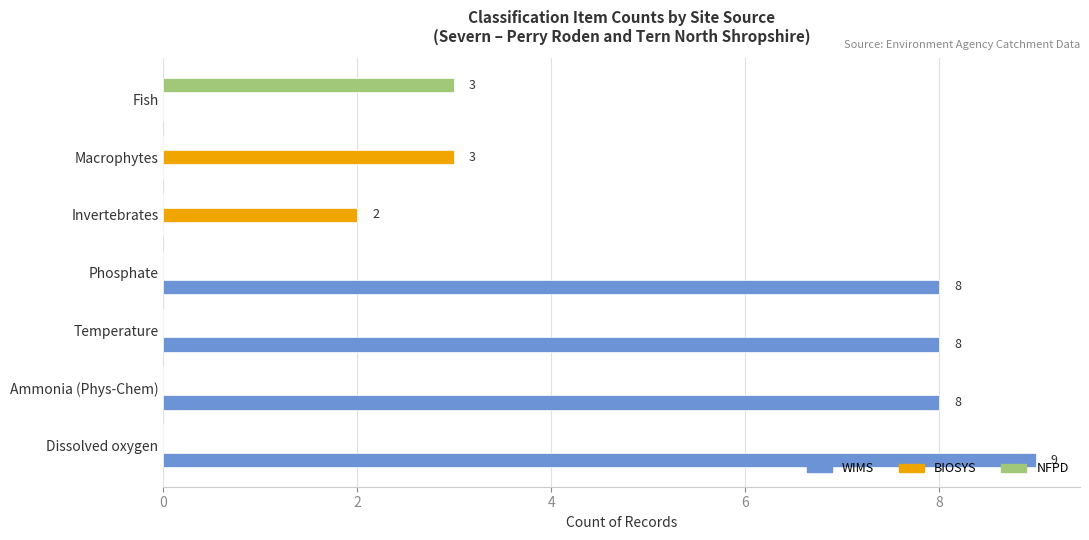

Which label corresponds to the largest value in the chart?

Dissolved oxygen